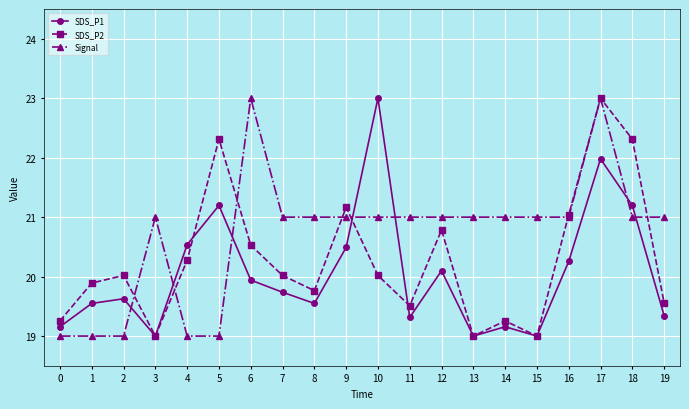

Where do Signal and SDS_P1 first cross each other?

2 and 3